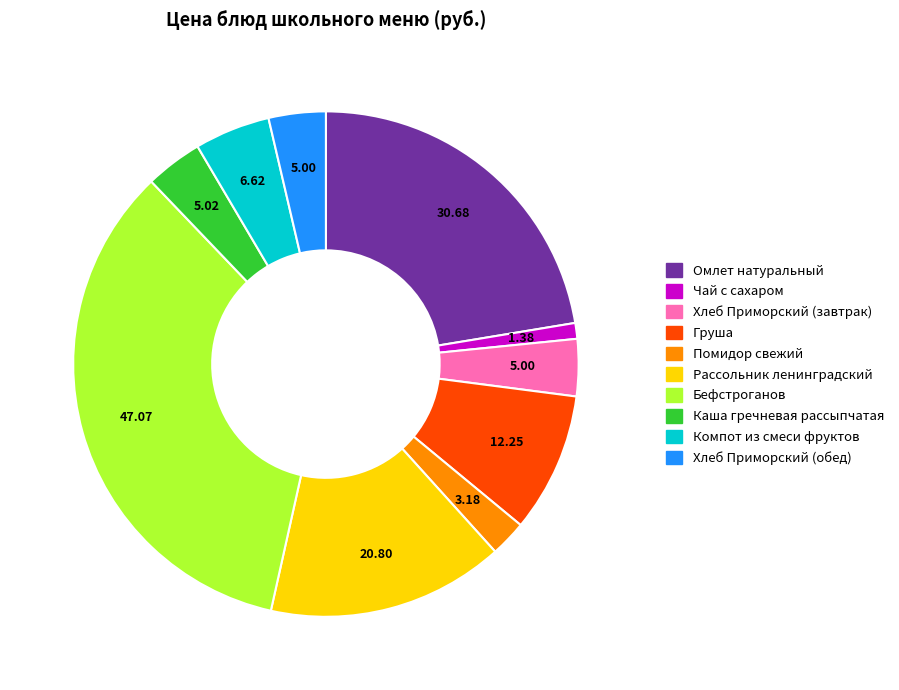

Do Омлет натуральный and Хлеб Приморский (завтрак) together represent more than half of the pie?

No